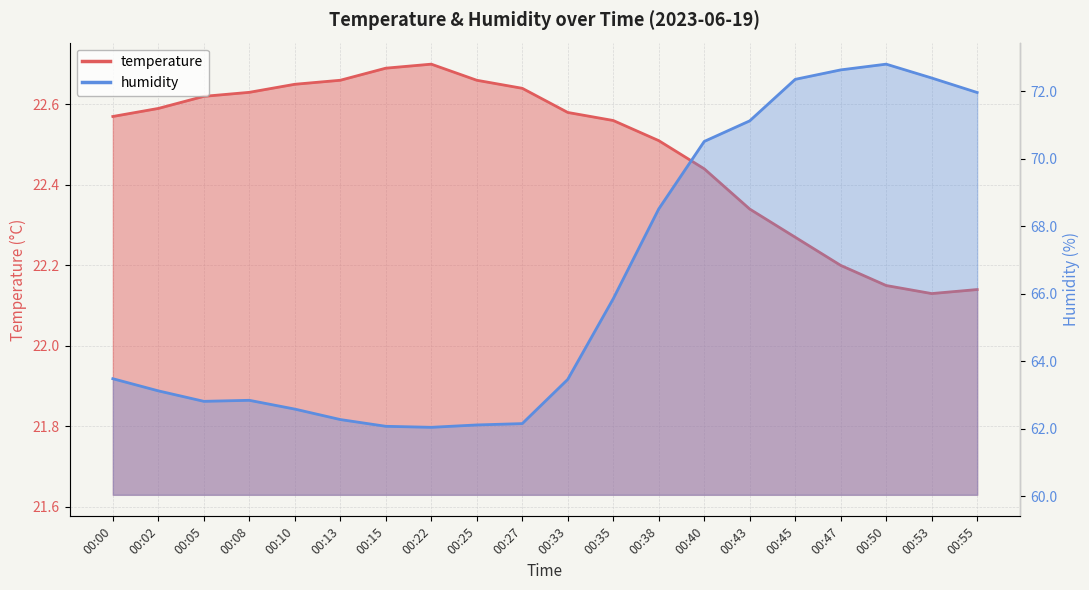

How many values in the humidity series exceed 63?

12